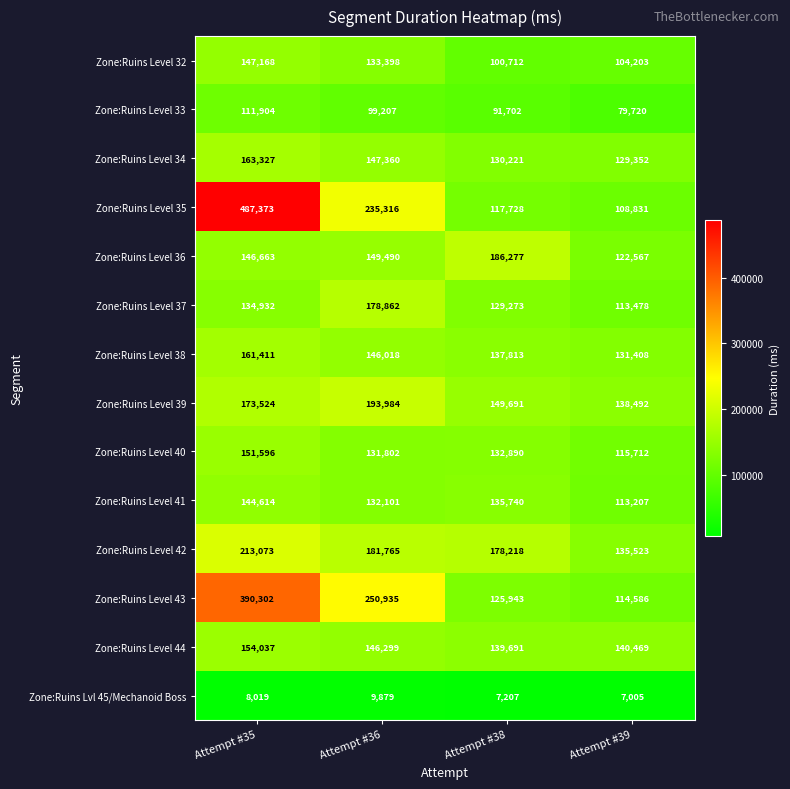

At which label is Zone:Ruins Level 33 closest to 95812?

Attempt #36